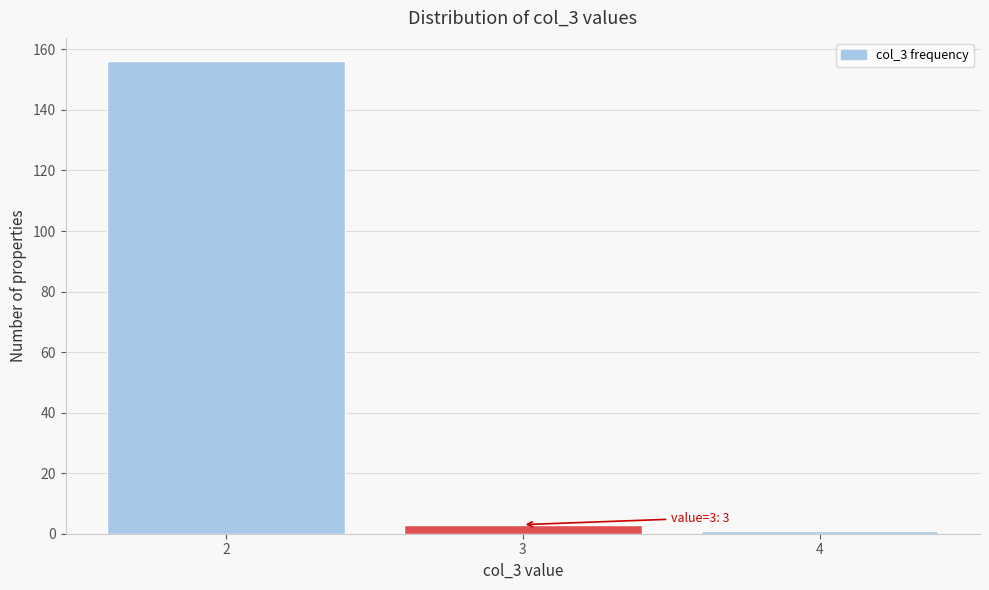

Which range on the x-axis has the tallest bar?

1.5 to 2.5